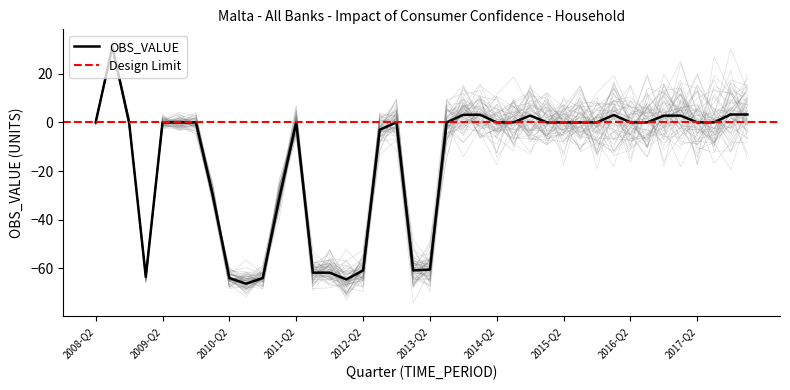

Which has a higher value, 2016-Q2 or 2017-Q2?

2016-Q2